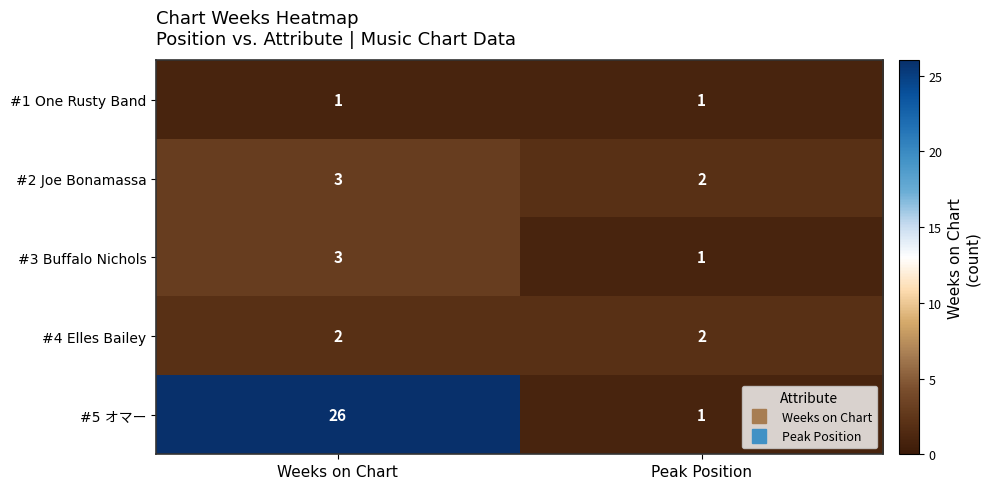

What is the spread (max minus min) of values at Weeks on Chart?

25